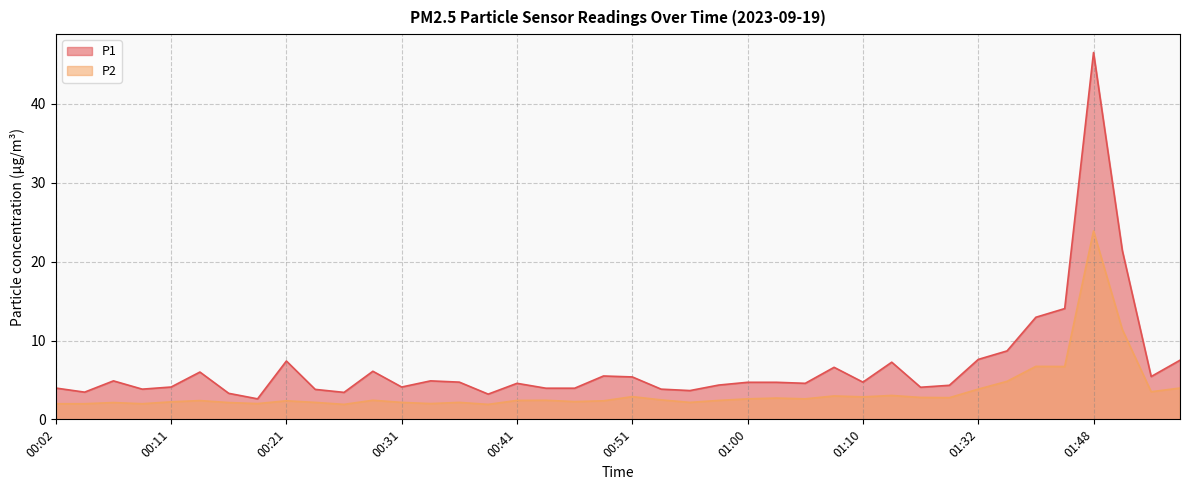

List the series in order of their peak value, highest first.

P1, P2